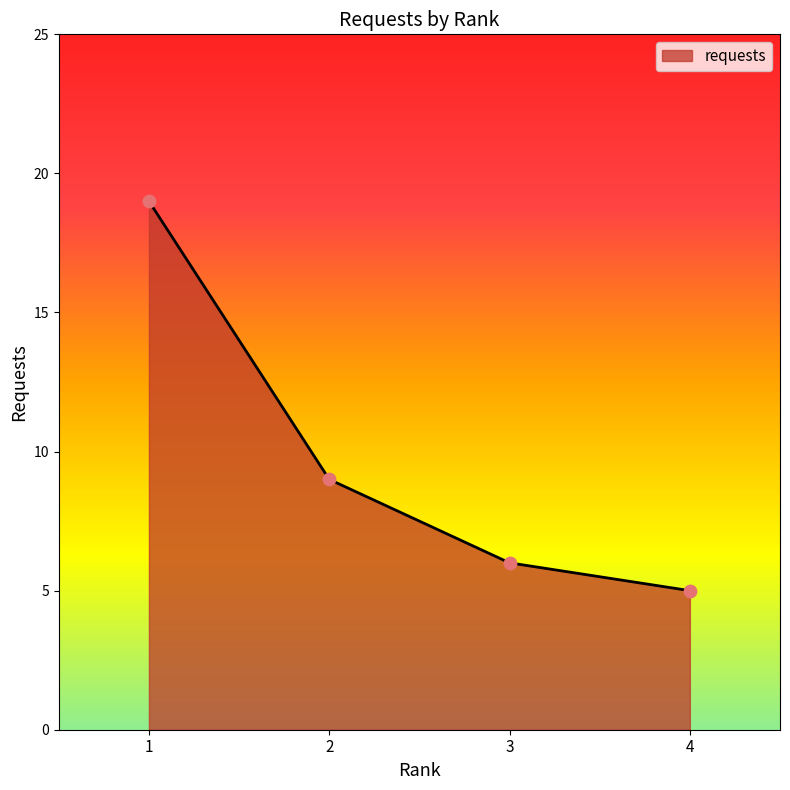

What is the change in value from 2 to 3?

-3